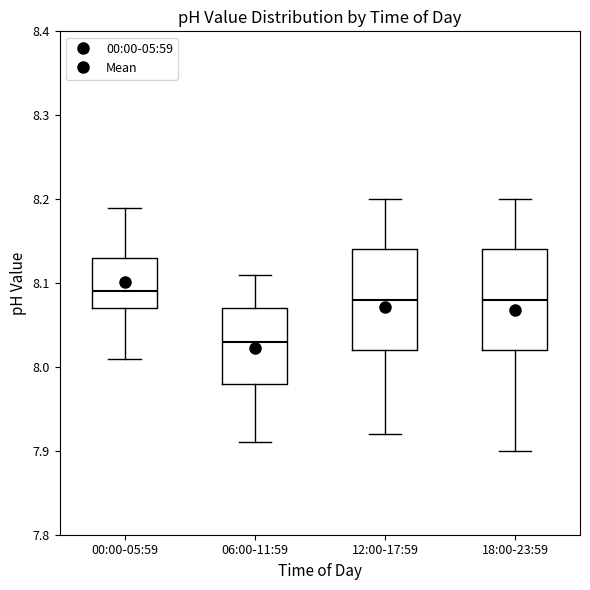

Which box's median line is the lowest?

06:00-11:59